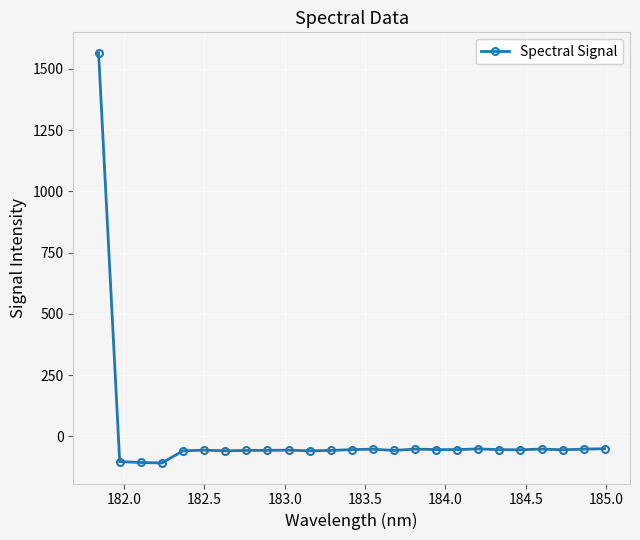

True or false: there are more than 1 points higher than both neighbors.

True